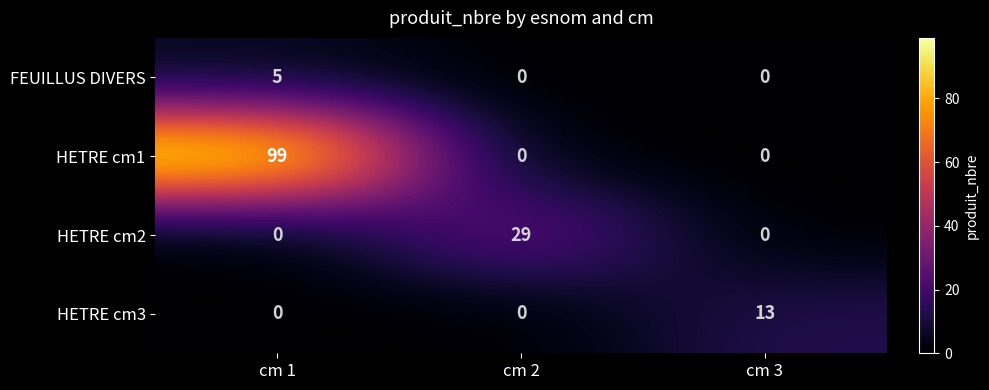

What is the difference between the HETRE cm2 values at cm 2 and cm 1?

29